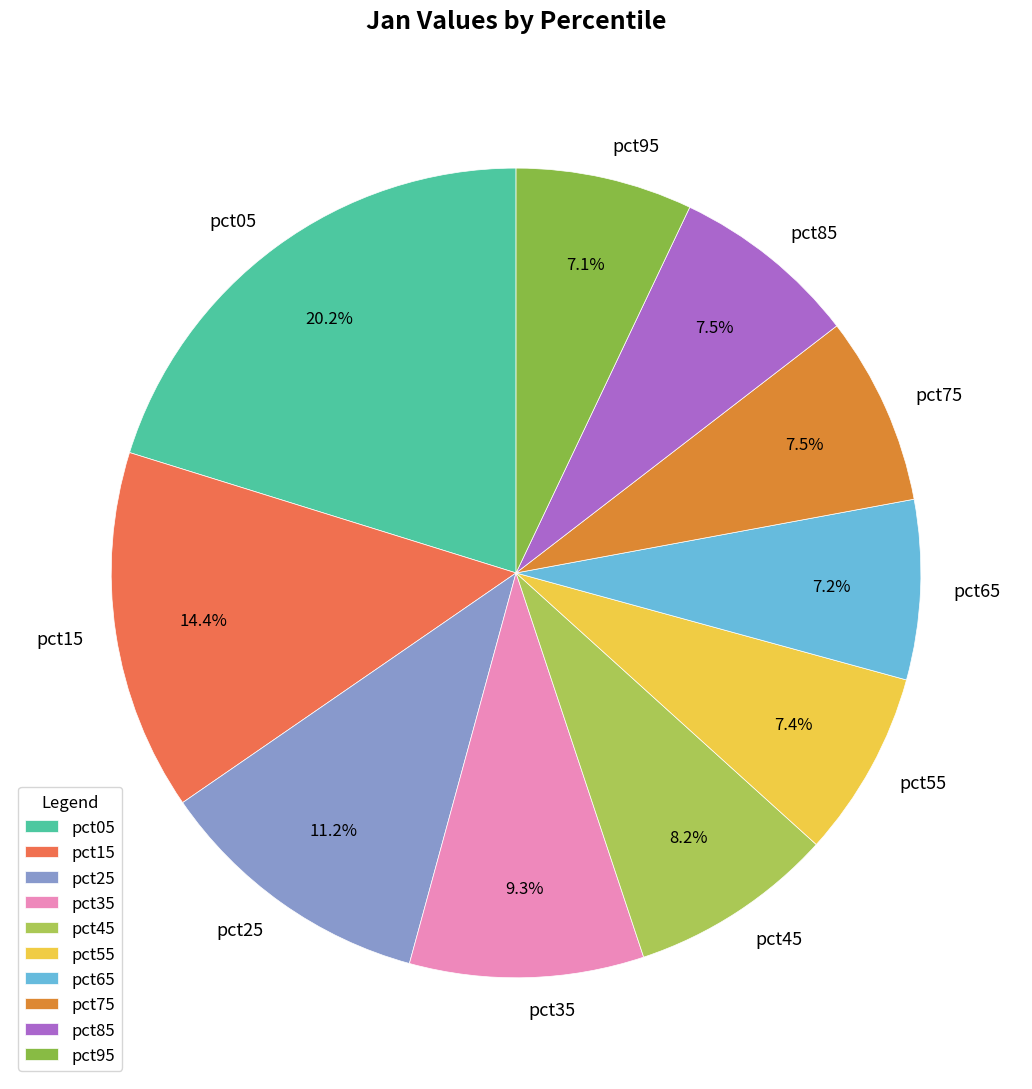

To the nearest percent, what is the difference between the pct15 and pct25 slice percentages?

3%